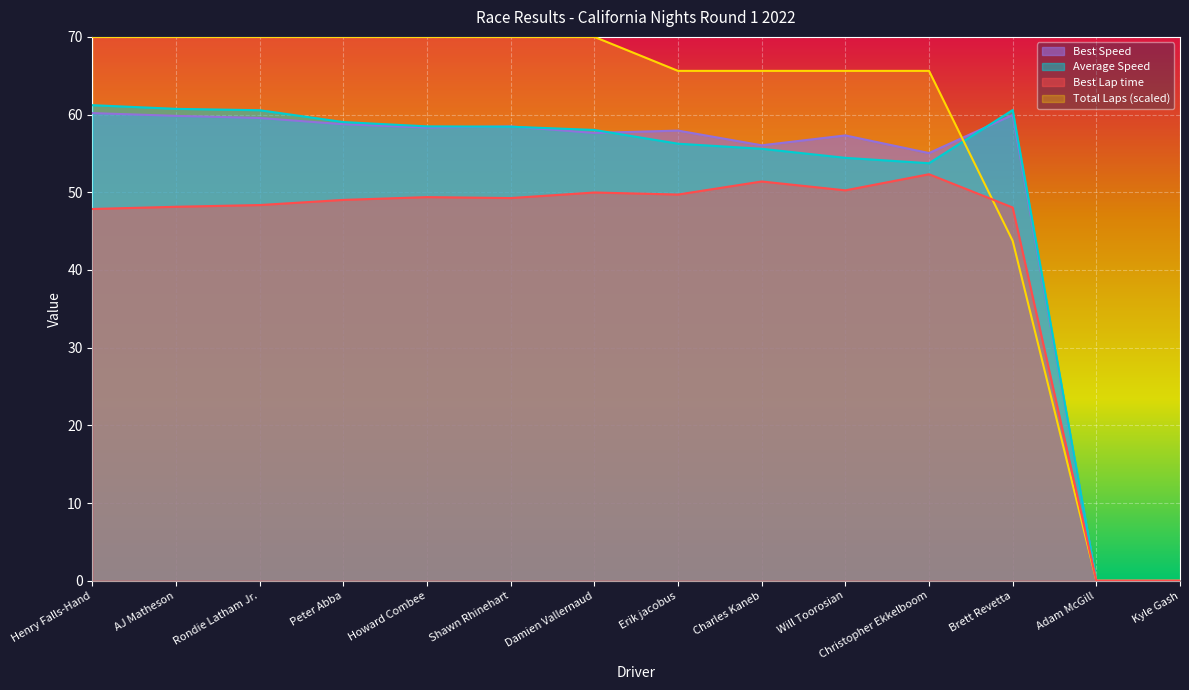

At Charles Kaneb, list the series in order from largest to smallest.

Total Laps, Best Speed, Average Speed, Best Lap time